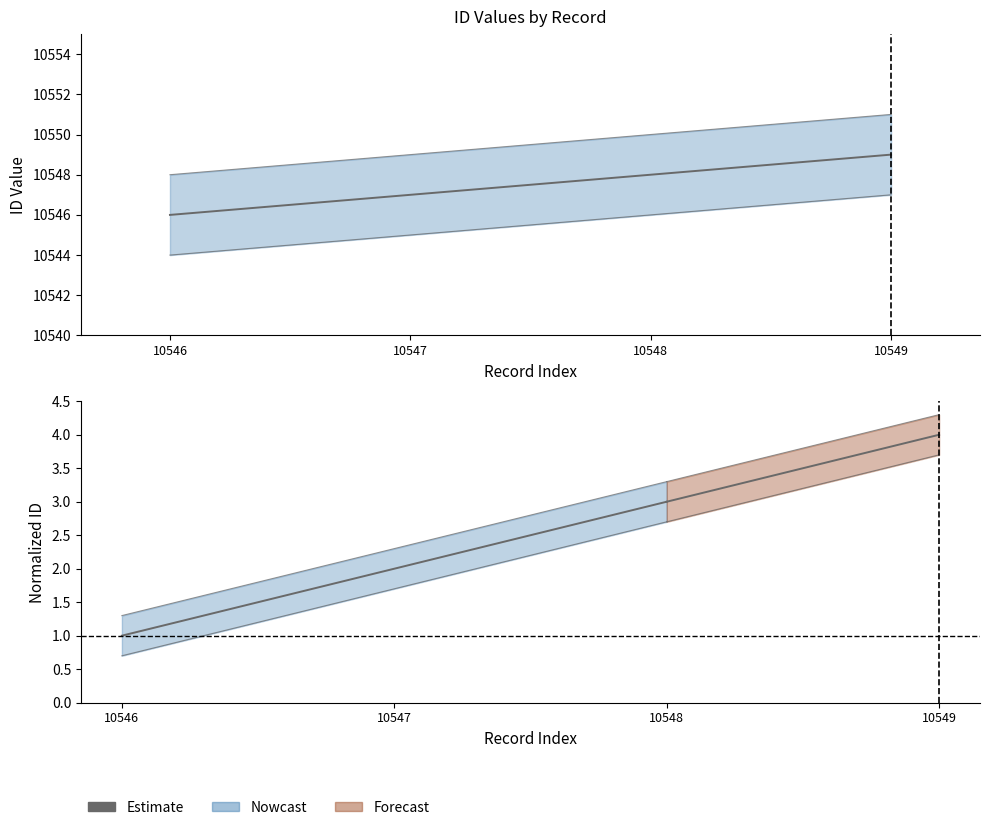

How many values are below 2?

1